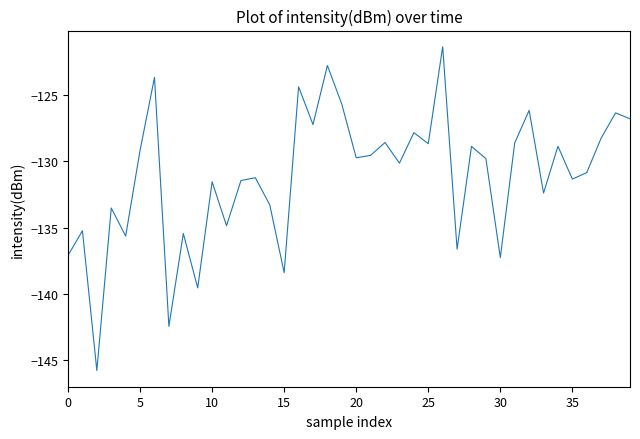

What is the minimum value shown in the chart?

-145.8